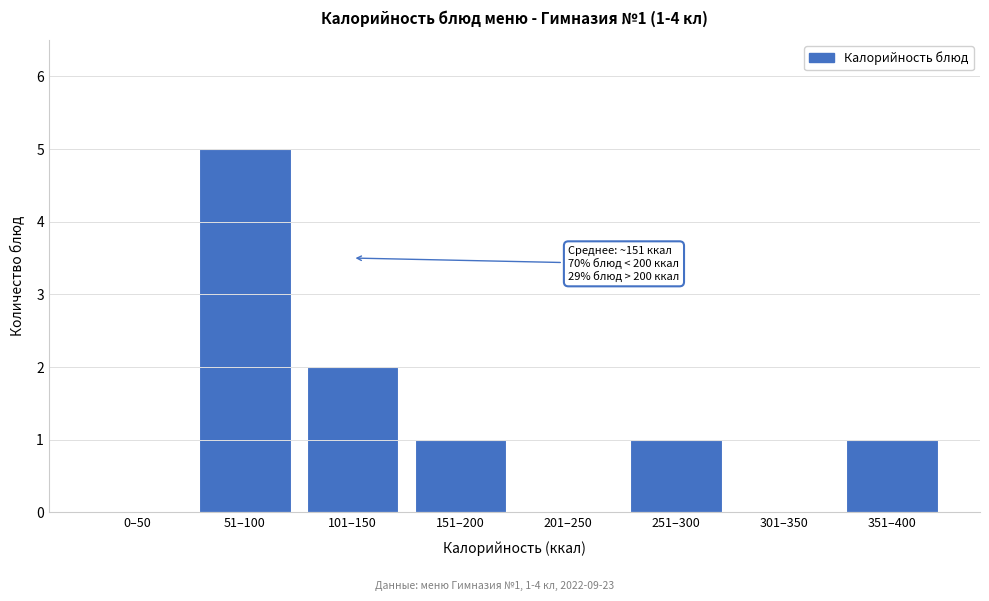

Reading left to right, what are all the values shown in this chart?

0–50=0	51–100=5	101–150=2	151–200=1	201–250=0	251–300=1	301–350=0	351–400=1